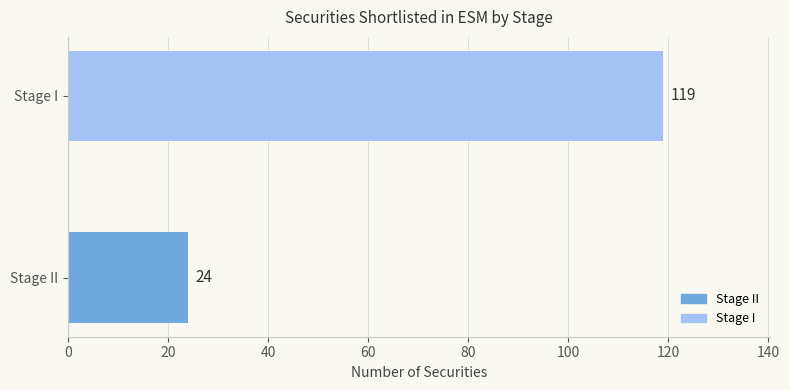

What is the sum of all values?

143